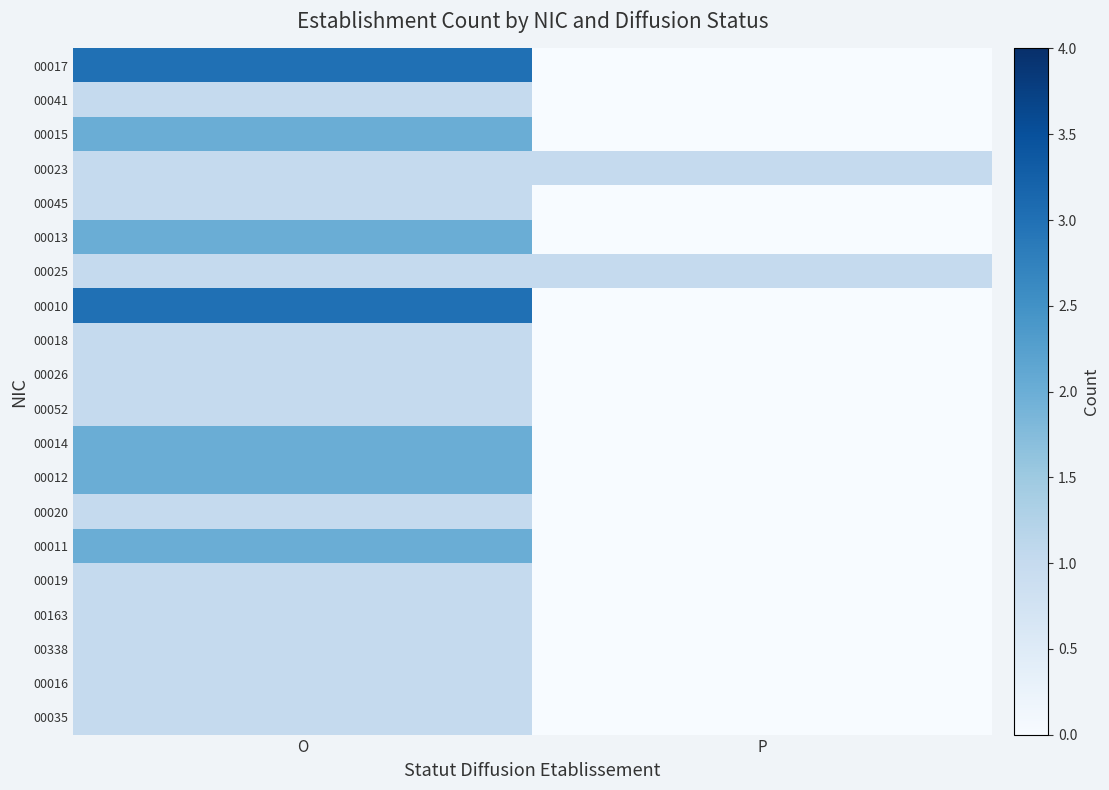

Reading left to right, extract all data points from this chart.

00017: O=3	P=0
00041: O=1	P=0
00015: O=2	P=0
00023: O=1	P=1
00045: O=1	P=0
00013: O=2	P=0
00025: O=1	P=1
00010: O=3	P=0
00018: O=1	P=0
00026: O=1	P=0
00052: O=1	P=0
00014: O=2	P=0
00012: O=2	P=0
00020: O=1	P=0
00011: O=2	P=0
00019: O=1	P=0
00163: O=1	P=0
00338: O=1	P=0
00016: O=1	P=0
00035: O=1	P=0